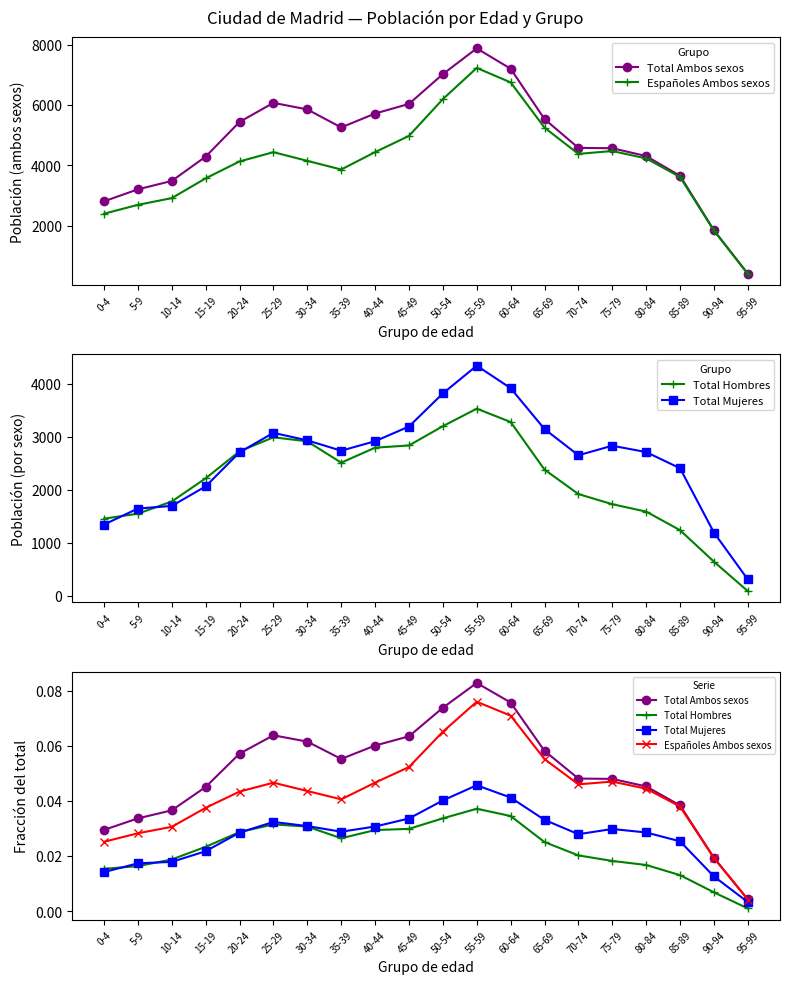

List the series in order of their overall mean, highest first.

Total Ambos sexos, Españoles Ambos sexos, Total Mujeres, Total Hombres